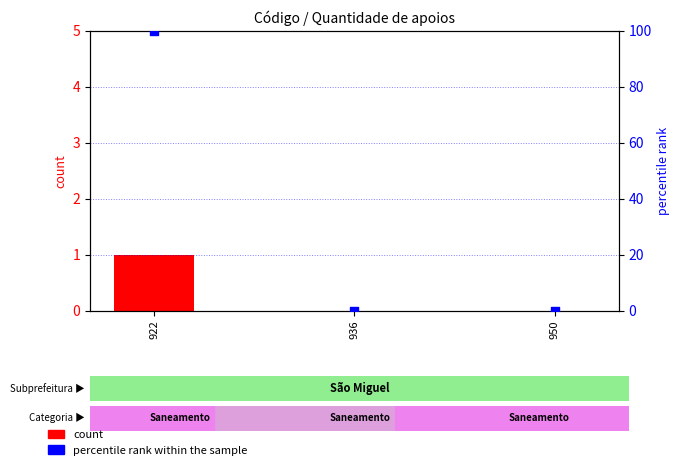

What are all the series names shown in the legend?

count, percentile rank within the sample